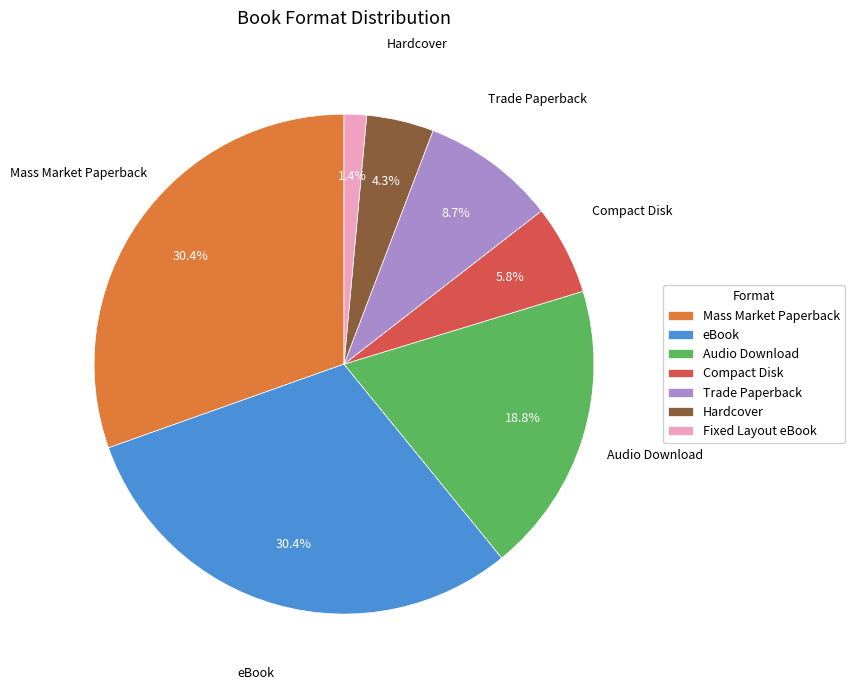

Is Mass Market Paperback the majority of the pie?

No